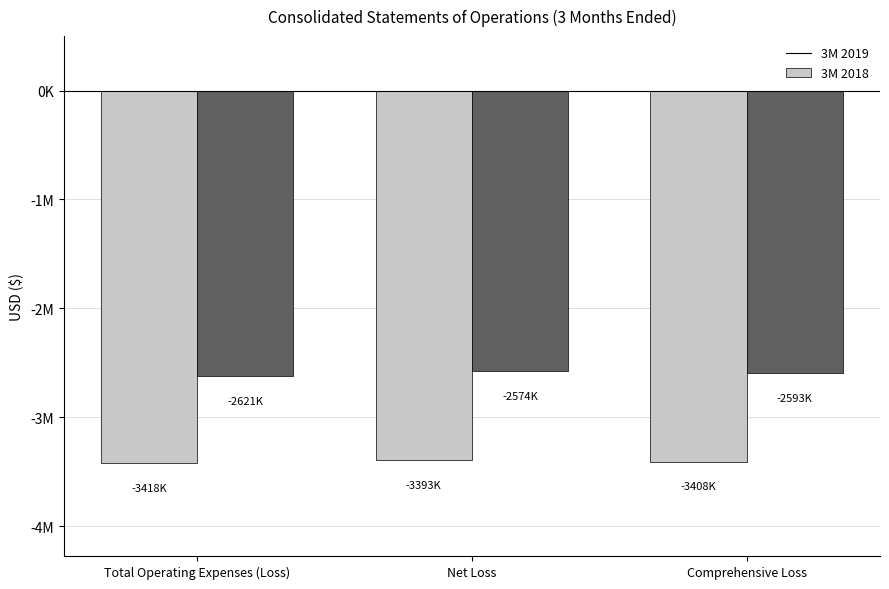

Which series has the largest total across all categories?

3M 2018